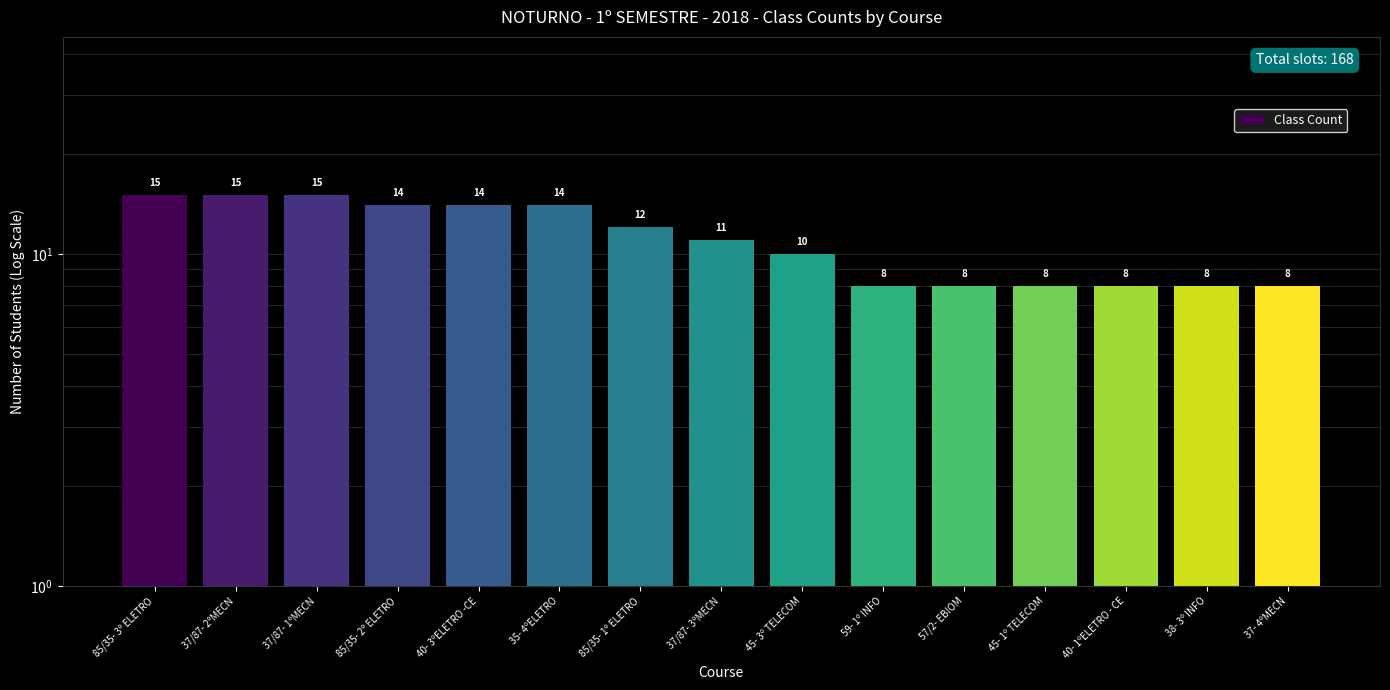

How many distinct data groups are displayed?

1